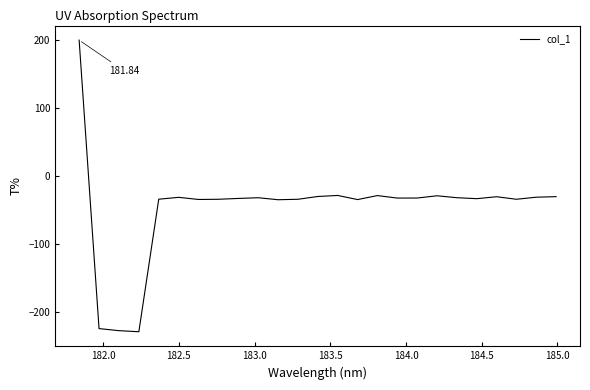

How many lines are shown in the chart?

1